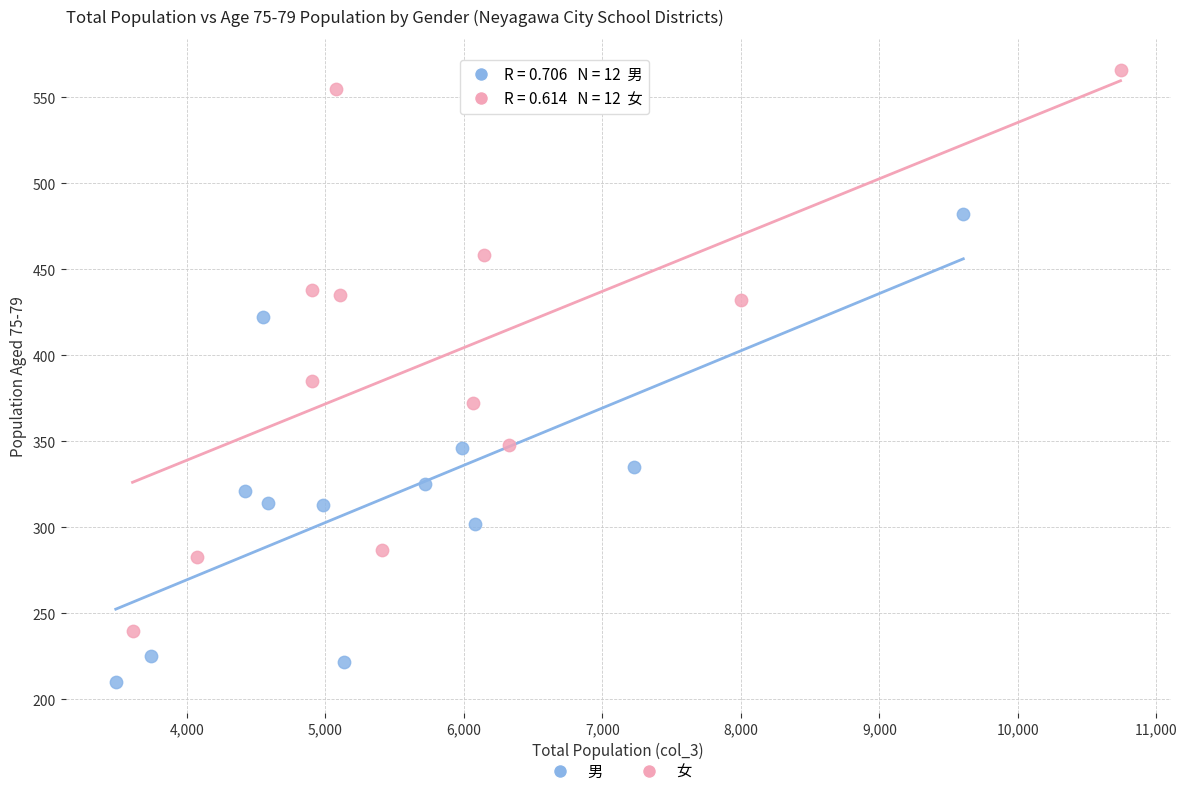

Which series contains the highest Y value?

女